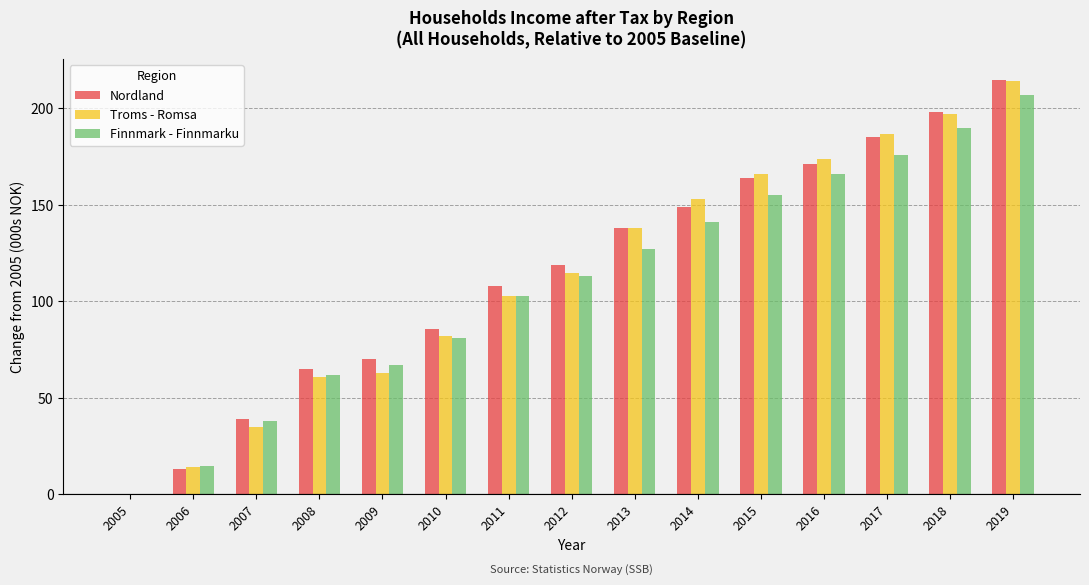

Is the value of Troms - Romsa at 2012 greater than the value of Finnmark - Finnmarku at 2009?

Yes